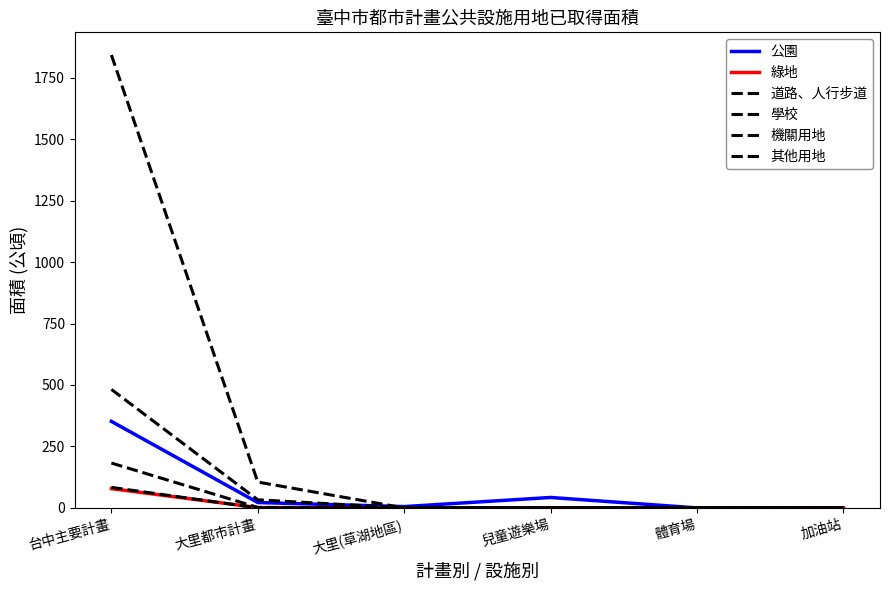

How many lines are shown in the chart?

6